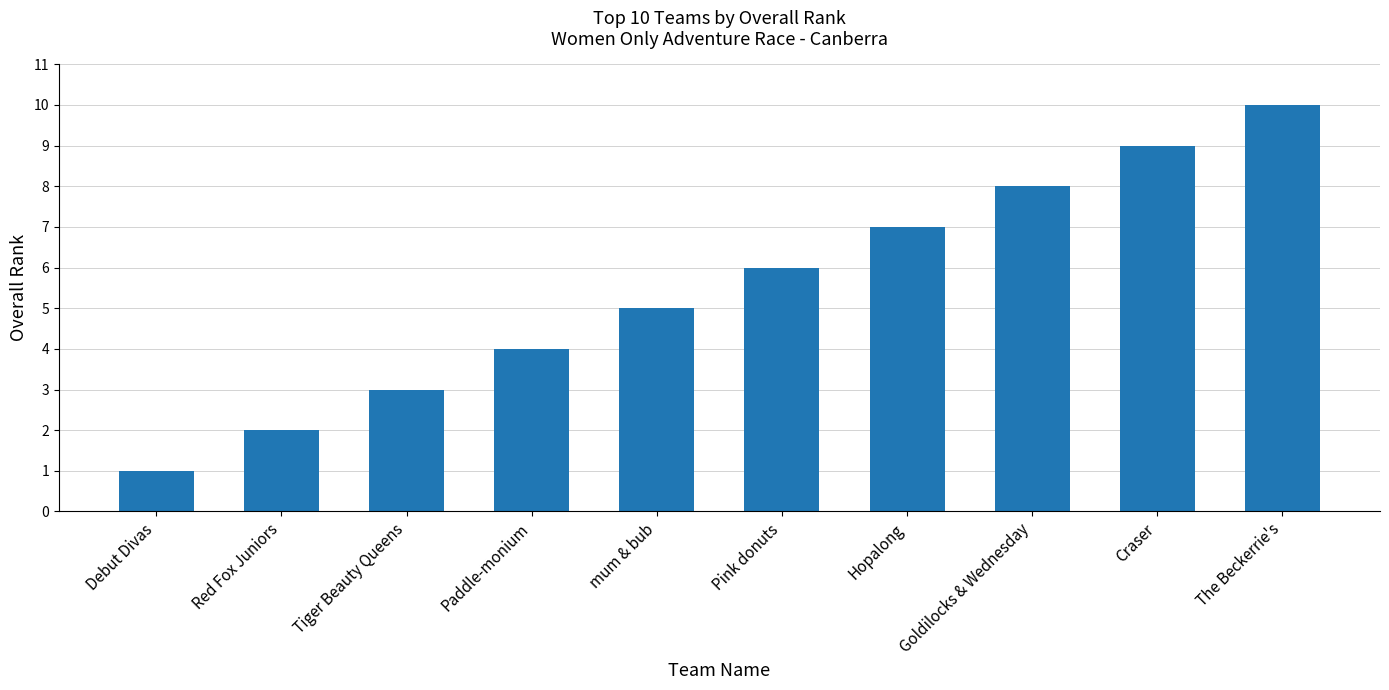

List the labels in order of value, smallest first.

Debut Divas, Red Fox Juniors, Tiger Beauty Queens, Paddle-monium, mum & bub, Pink donuts, Hopalong, Goldilocks & Wednesday, Craser, The Beckerrie's